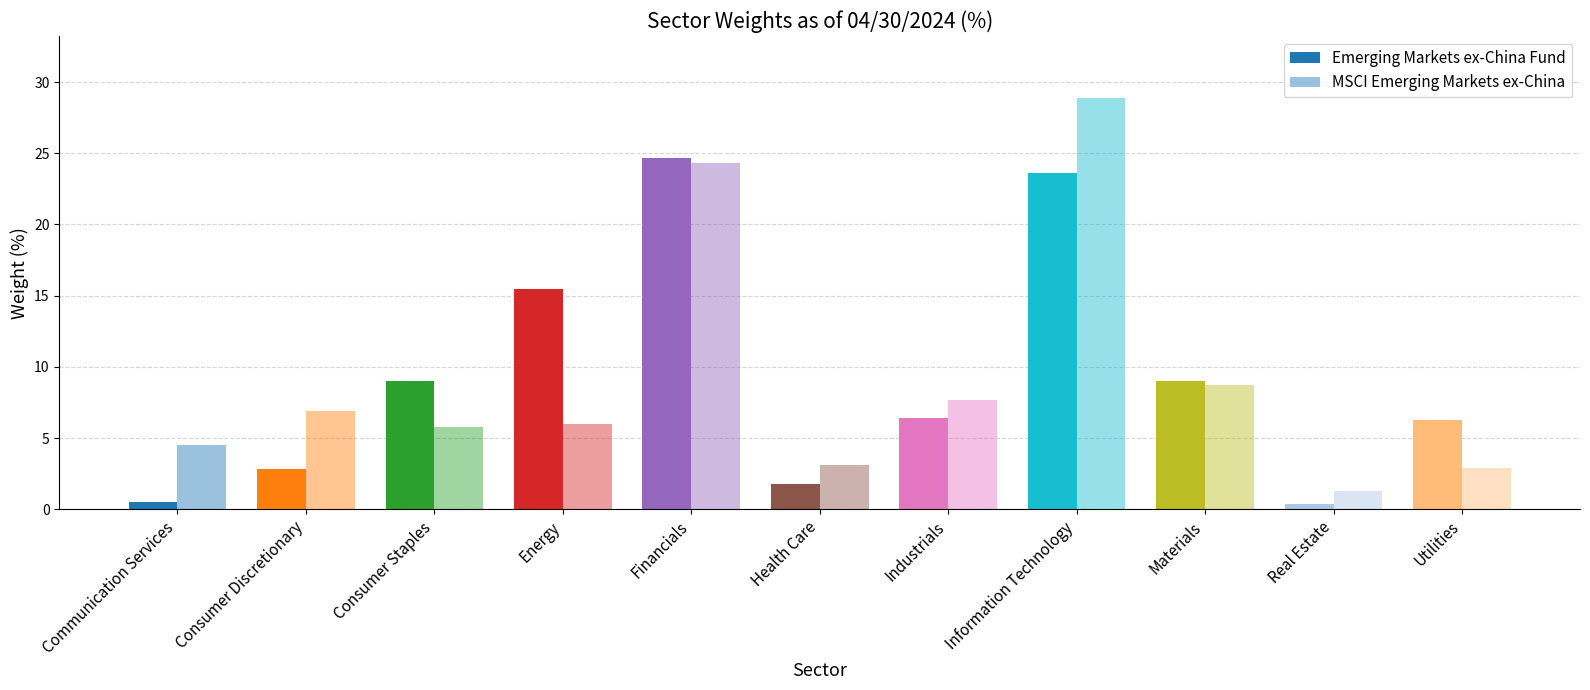

Does the chart contain any negative values?

No